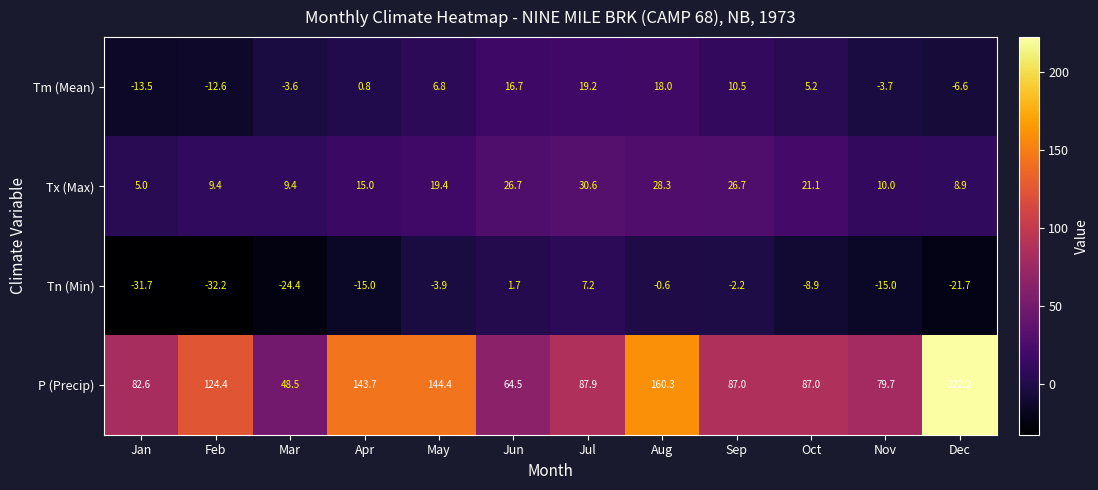

Which series has the widest spread of values?

P (Precip)